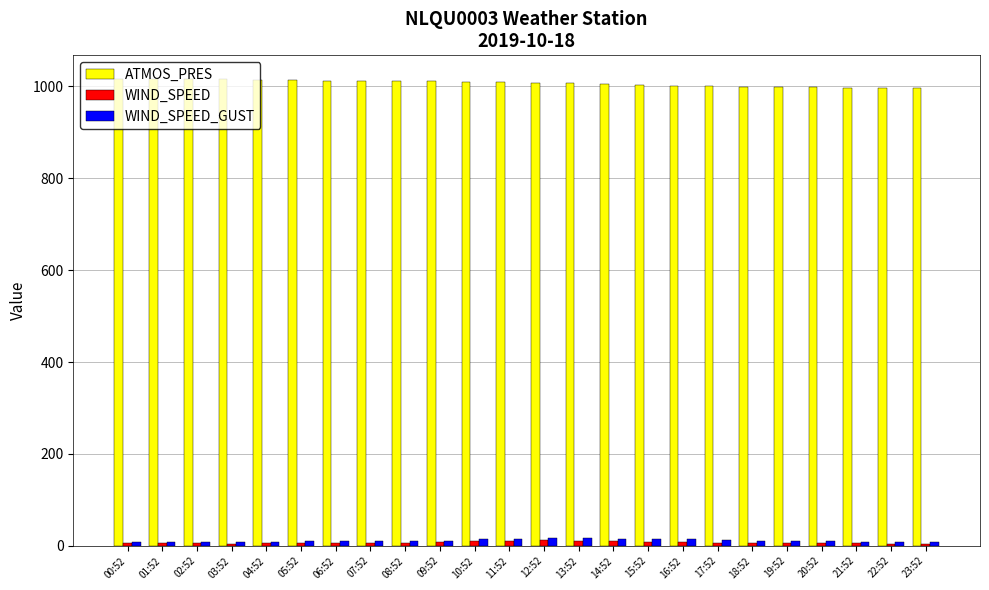

What position from the right is 03:52?

21